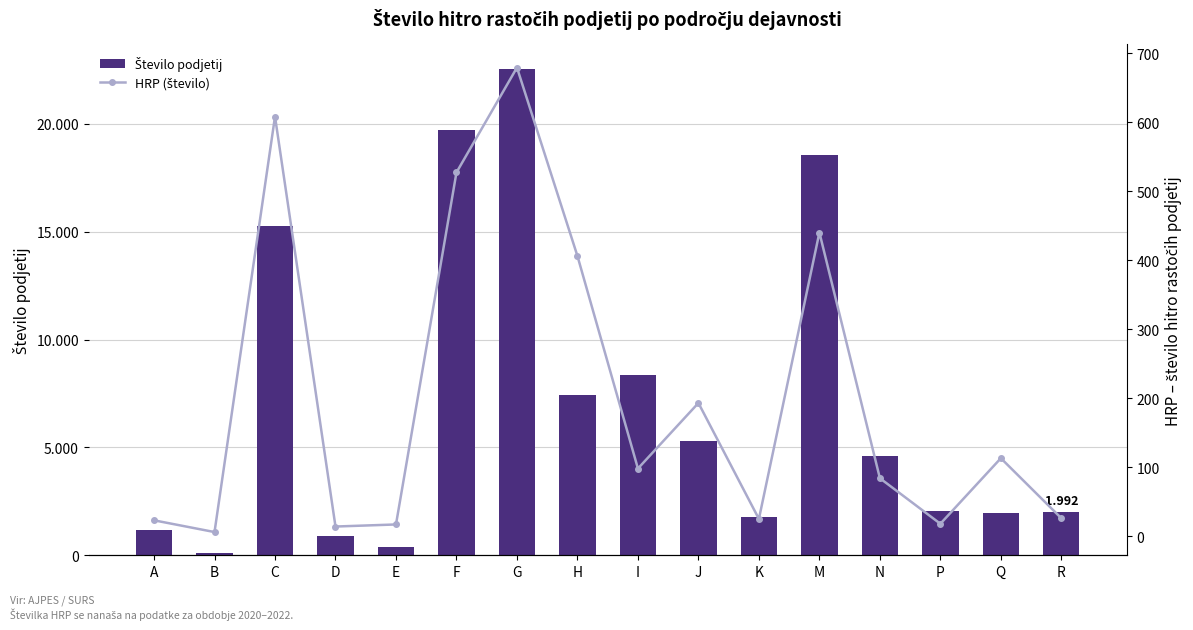

What is the label of the 2nd bar from the right?

Q